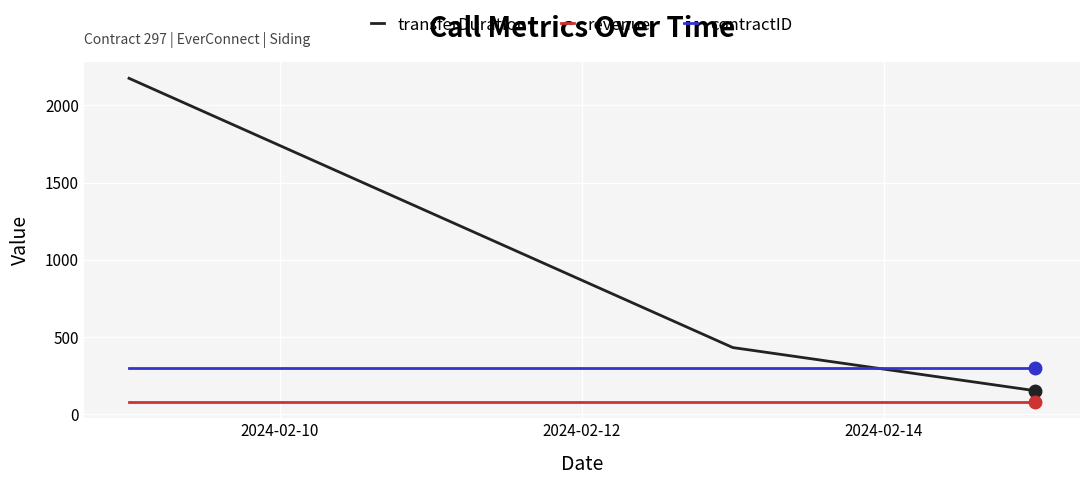

Which series has the widest spread of values?

transferDuration